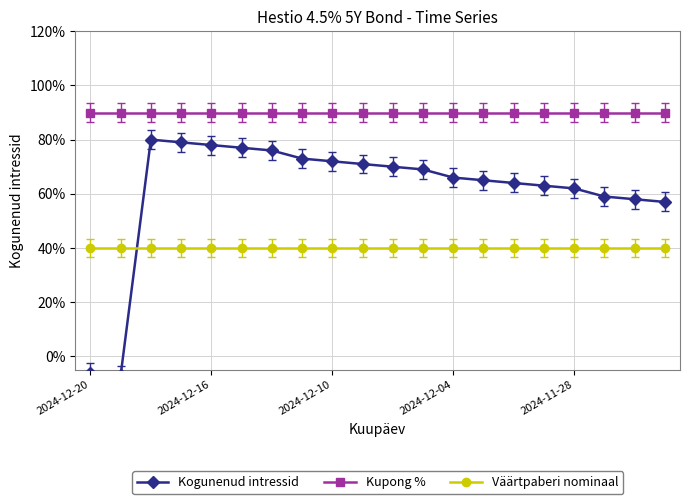

What is the highest value of the Kupong % series?

90